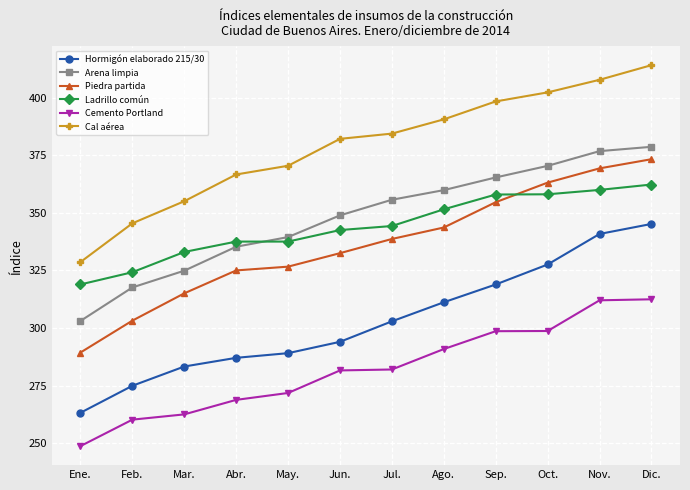

What is the label of the 2nd point from the right?

Nov.